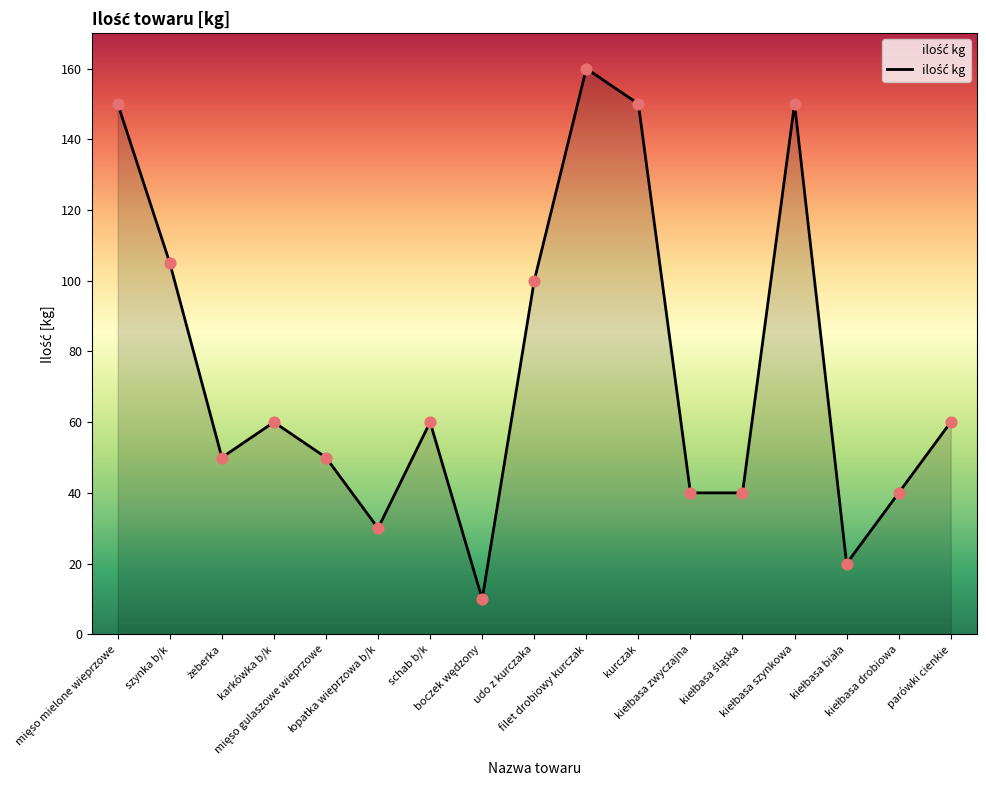

What is the ratio of the value at karkówka b/k to the value at parówki cienkie?

1.0